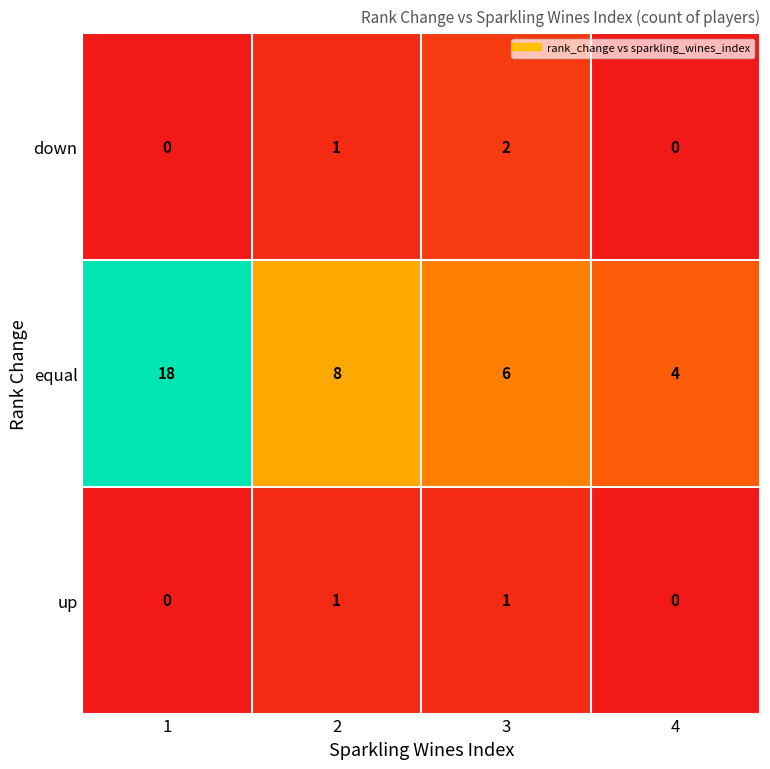

Reading right to left, list all the values displayed in this chart.

down: 0	2	1	0
equal: 4	6	8	18
up: 0	1	1	0